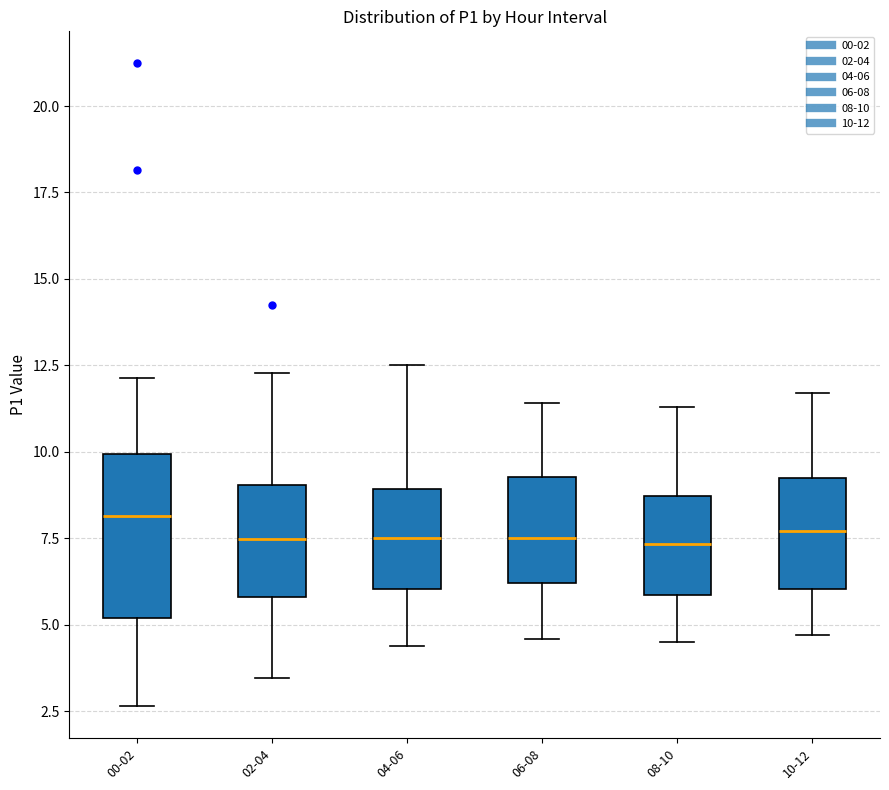

Where is the lower edge of the box for 04-06 on the y-axis? The values are not printed on the chart, so give them approximately, as read against the axis.

6.0